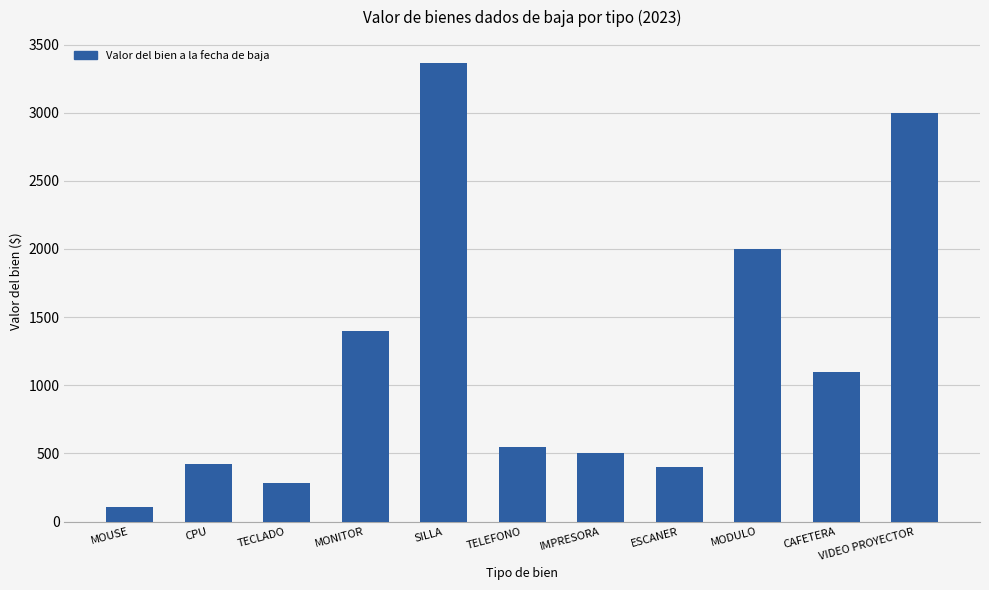

Where does the data first go above 550?

MONITOR